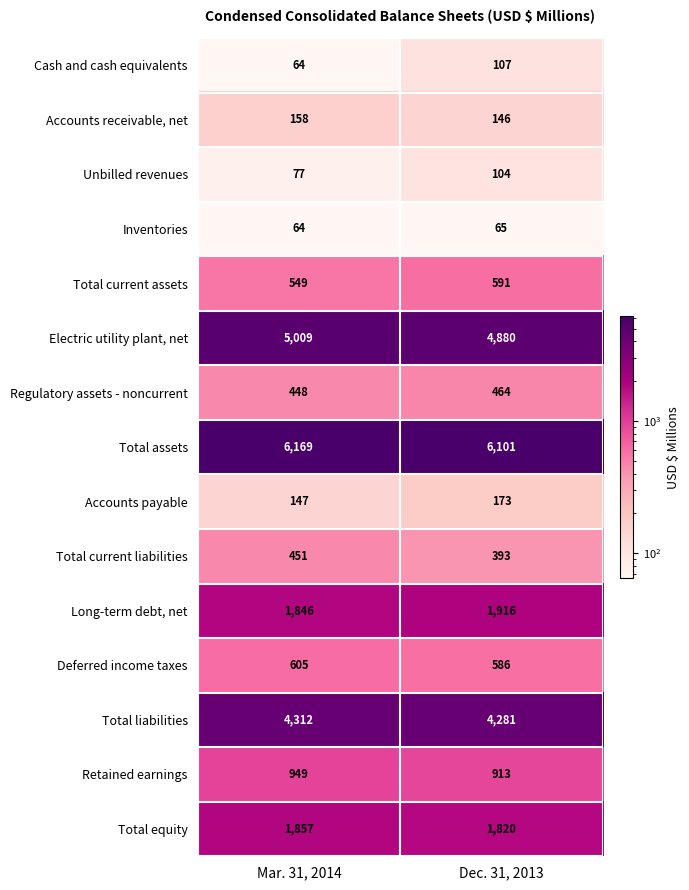

Which series has the widest spread of values?

Electric utility plant, net